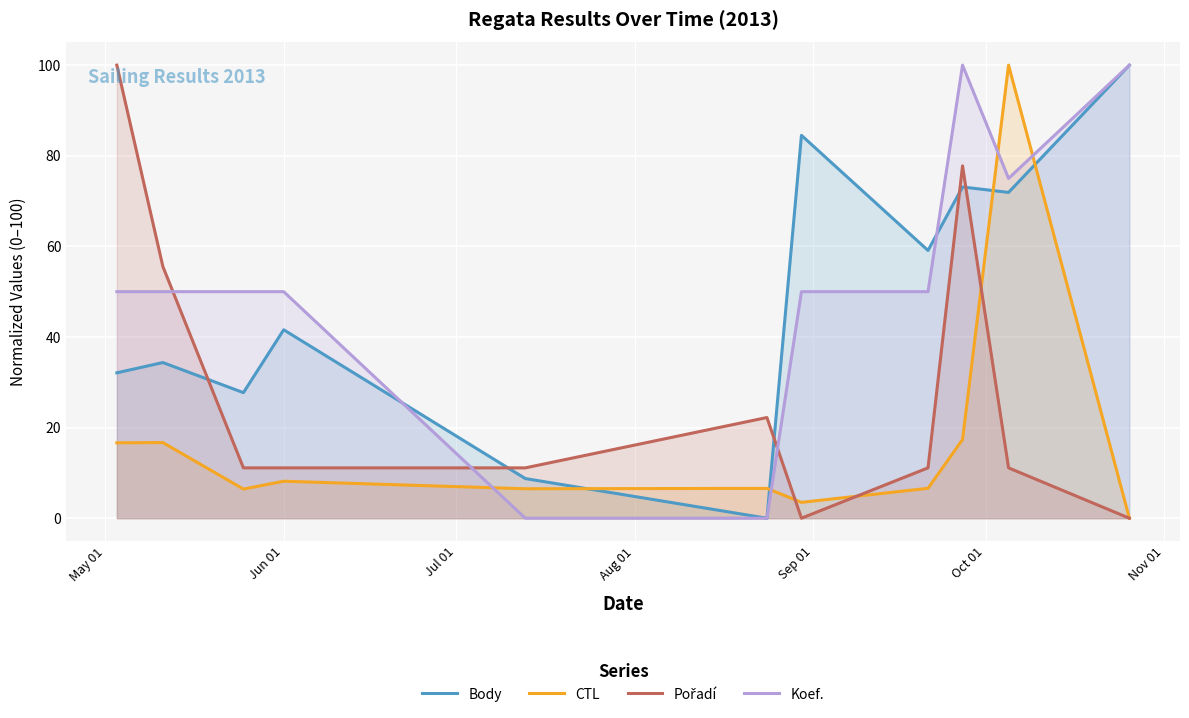

Does the chart display data point markers on the line(s)?

No